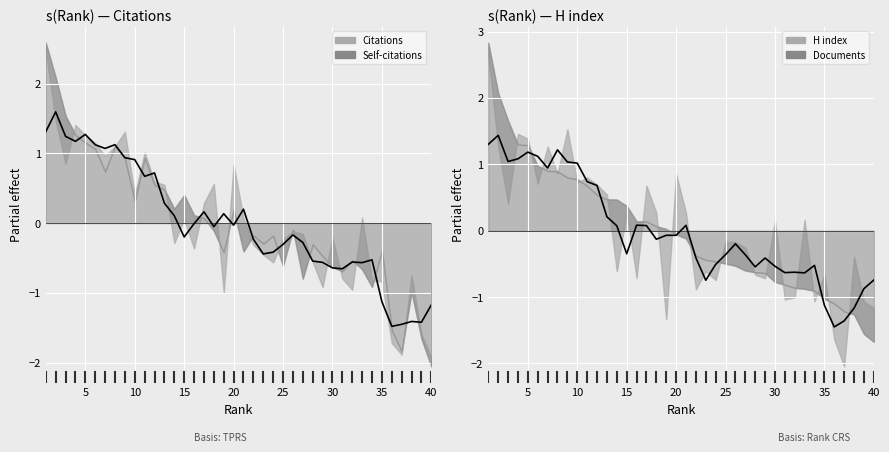

Which series ends up on top after the final intersection of Citations (line) and H index (line)?

H index (line)